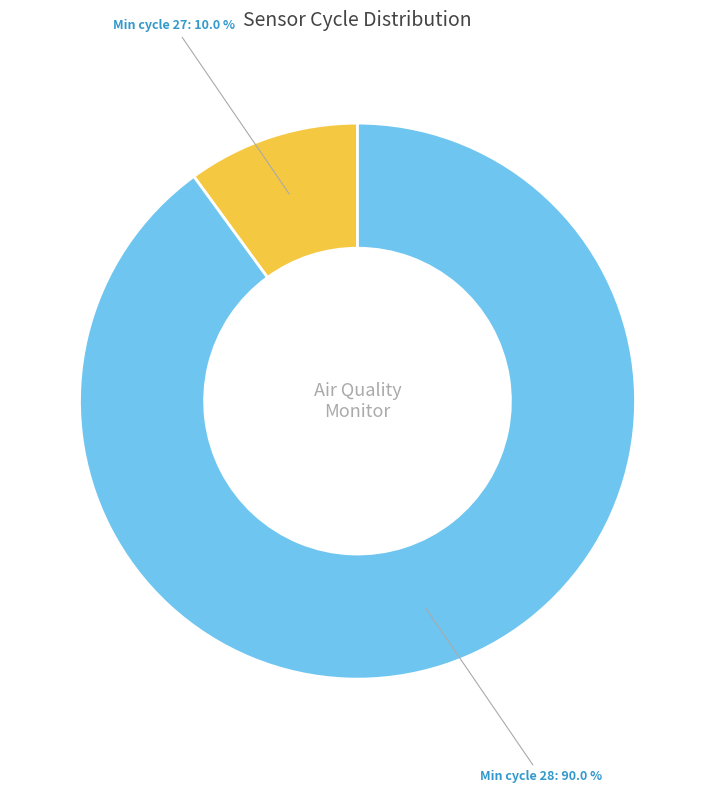

Is there a majority slice in this chart?

Yes